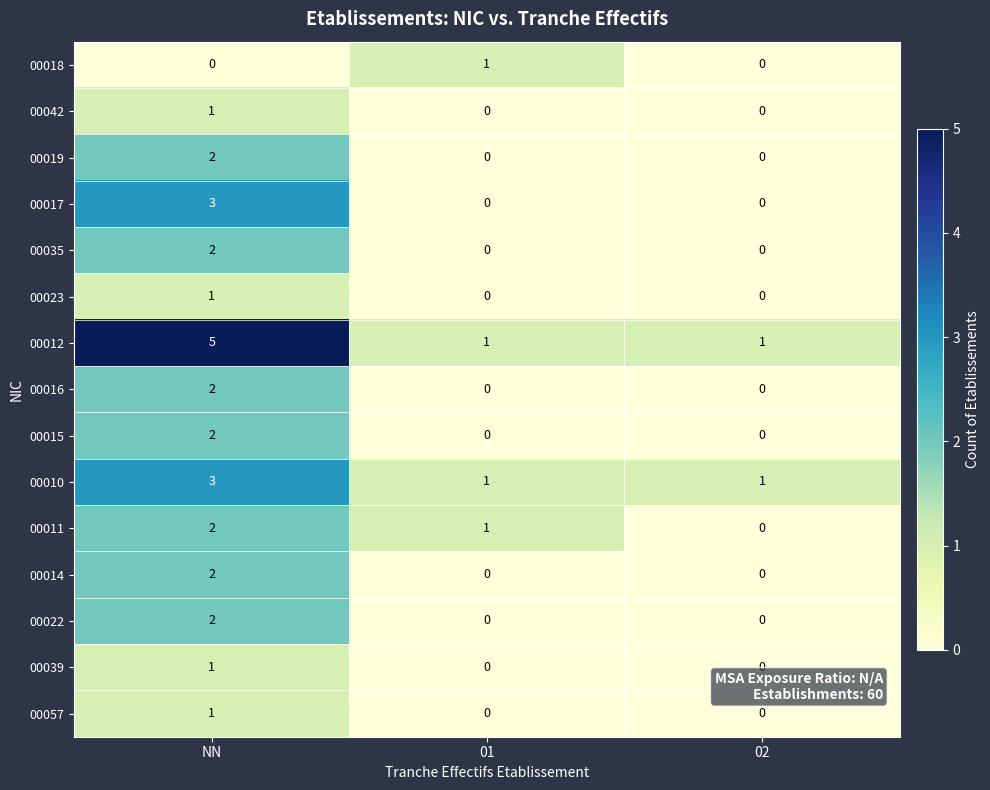

What is the sum of all 00017 values?

3